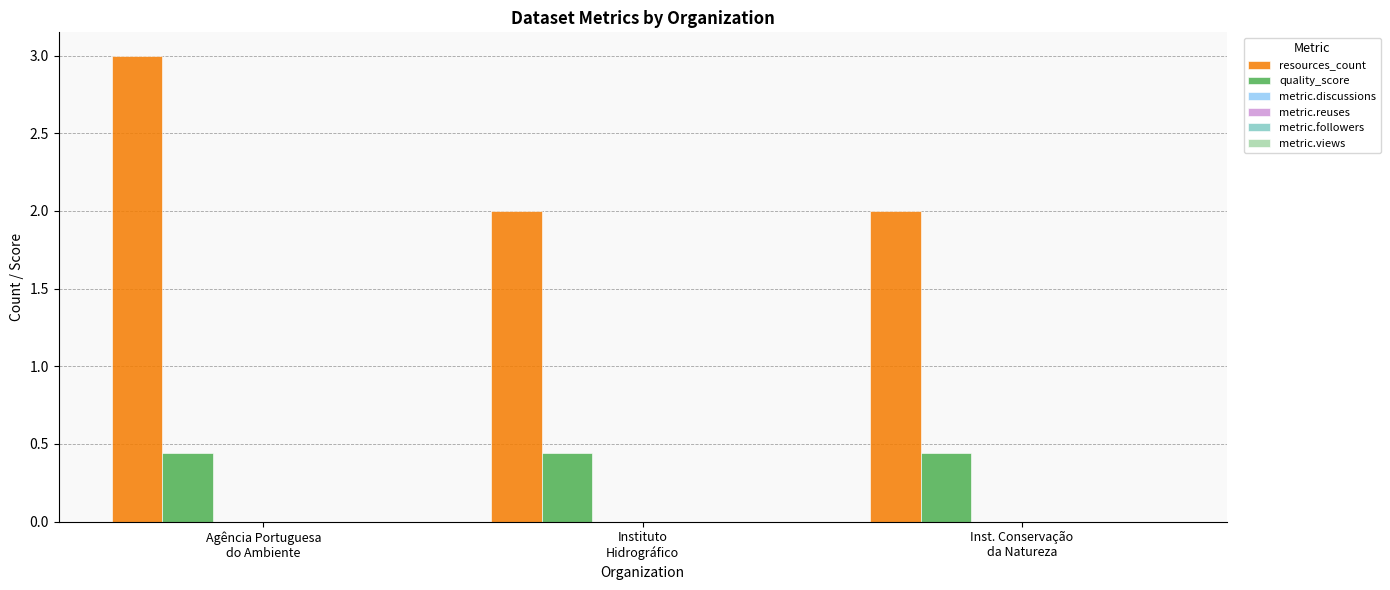

What is the lowest value of the resources_count series?

2.0